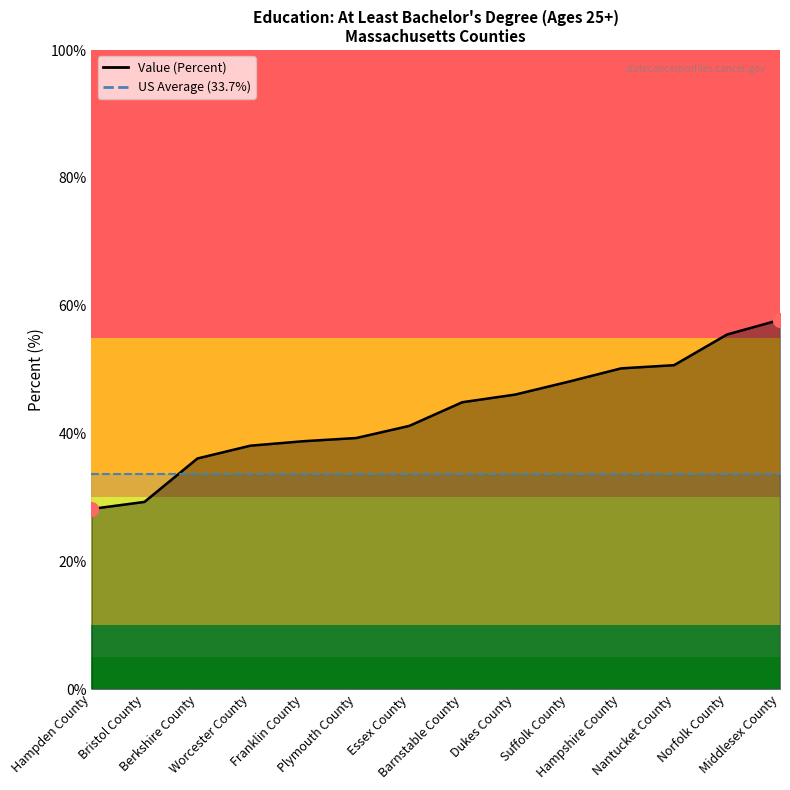

What is the maximum value shown in the chart?

57.8